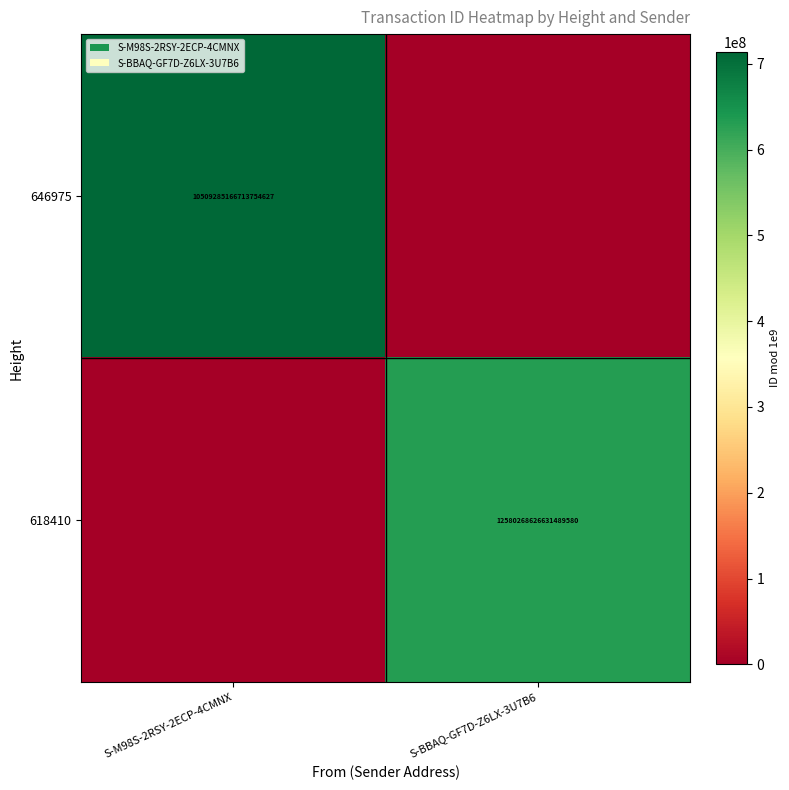

True or false: 646975 has a value of 10509285166713755648 at S-M98S-2RSY-2ECP-4CMNX.

True